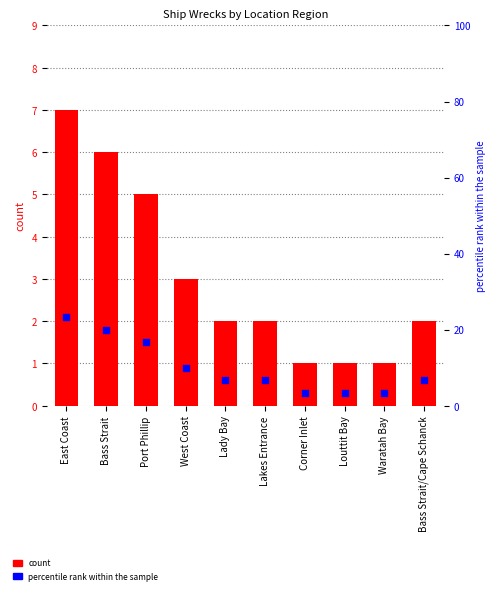

At which category is the sum across all series the highest?

East Coast